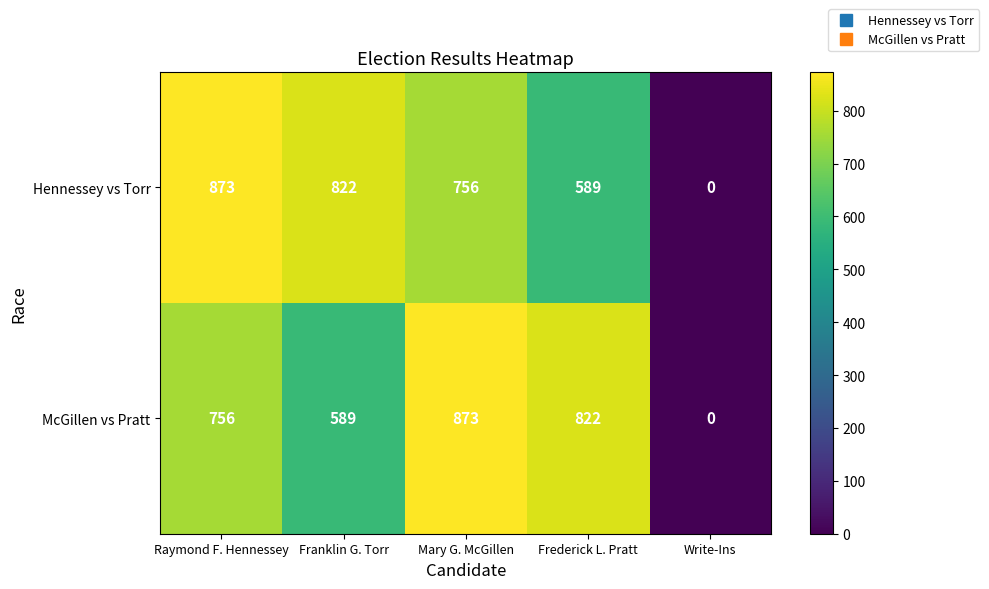

What is the spread (max minus min) of values at Frederick L. Pratt?

233